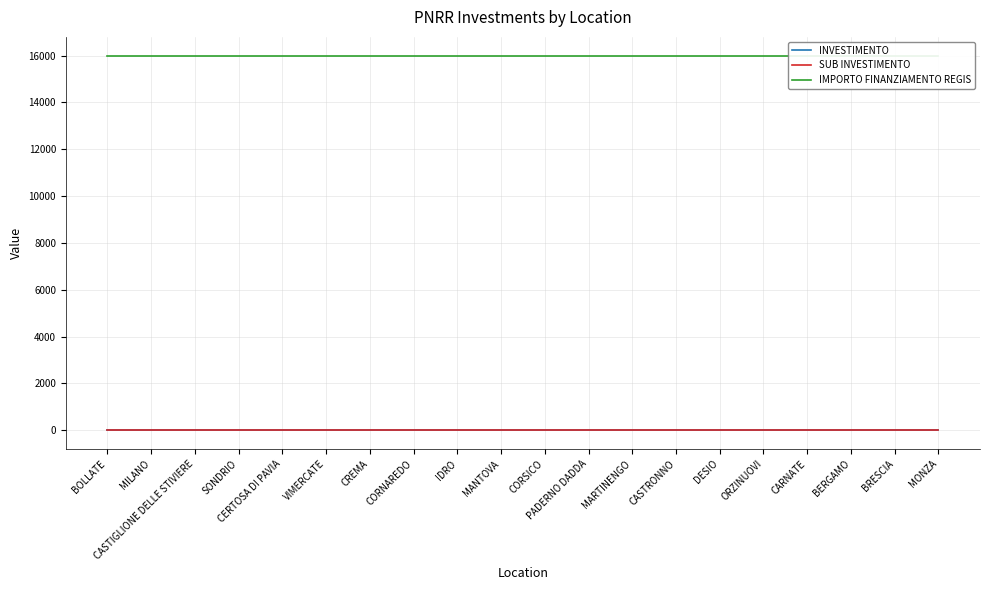

How many series are shown in this chart?

3